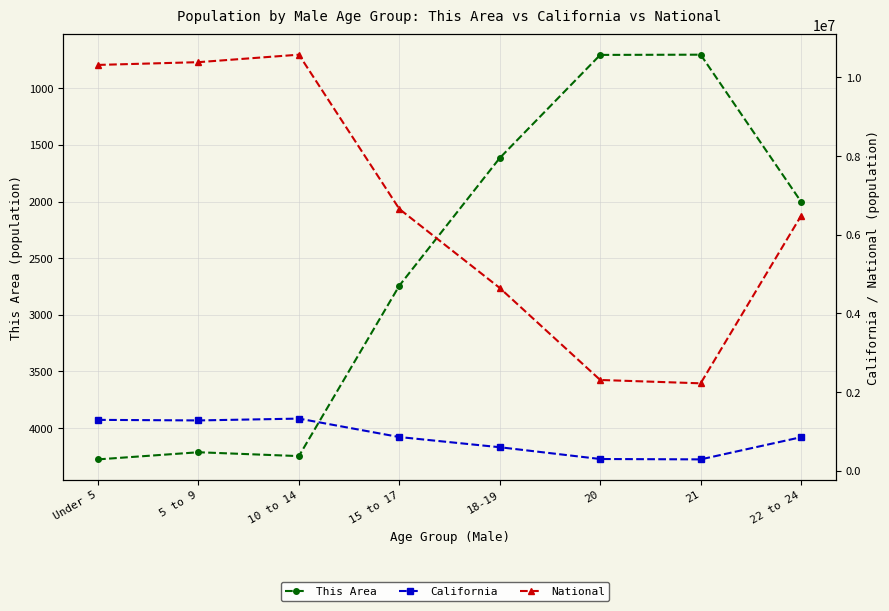

What is the spread (max minus min) of values at Under 5?

10315151